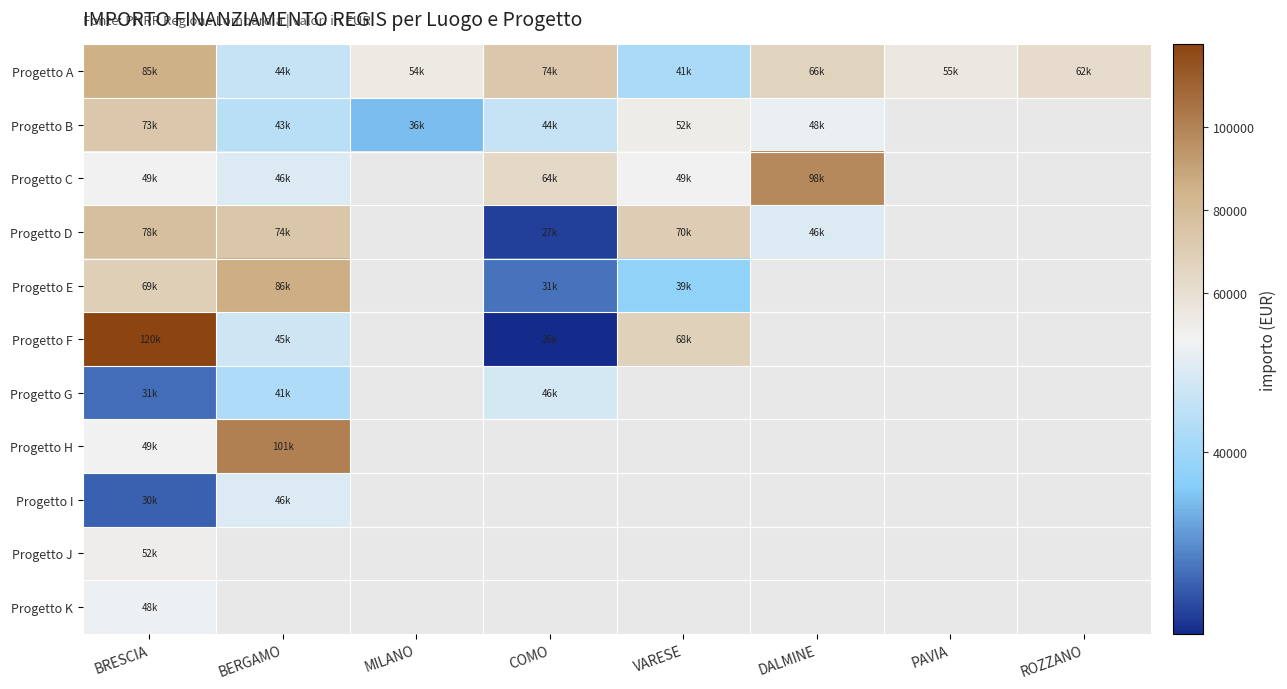

What is the difference between the maximum and minimum values in the Progetto C series?

51499.5